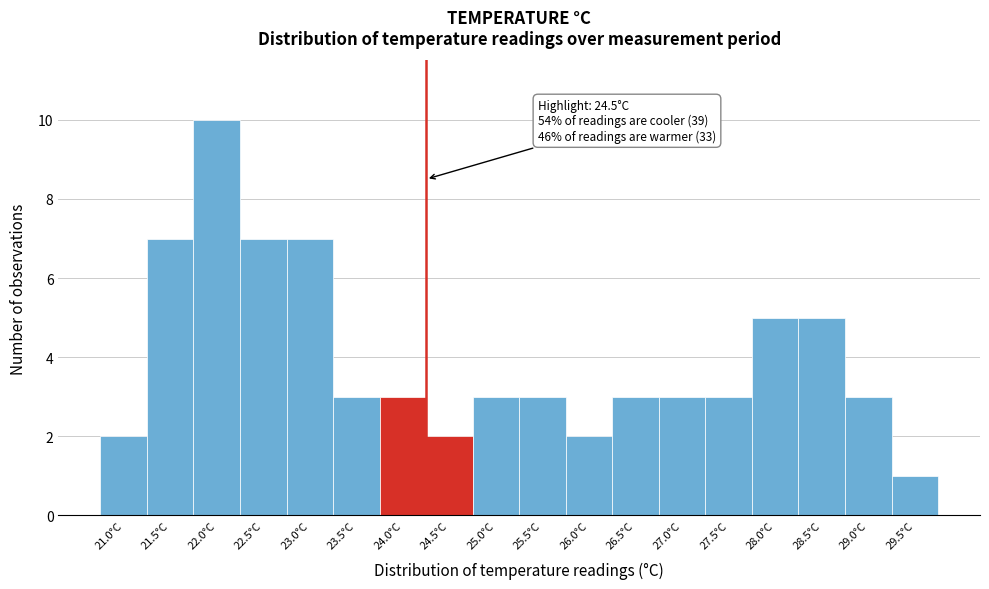

Reading left to right, extract all data points from this chart.

2	7	10	7	7	3	3	2	3	3	2	3	3	3	5	5	3	1